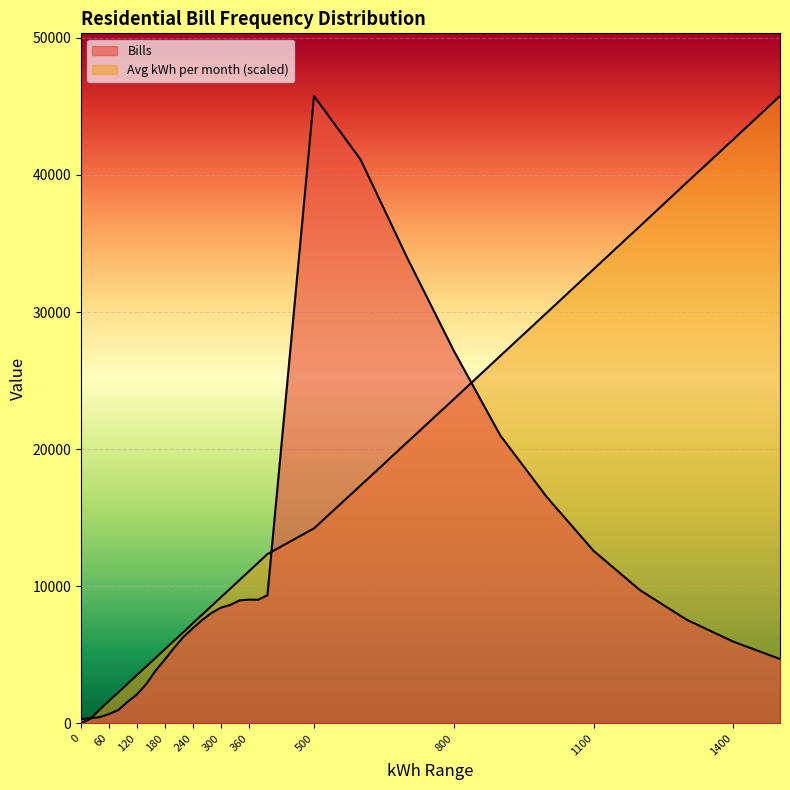

What is the maximum value shown in the chart?

45757.1